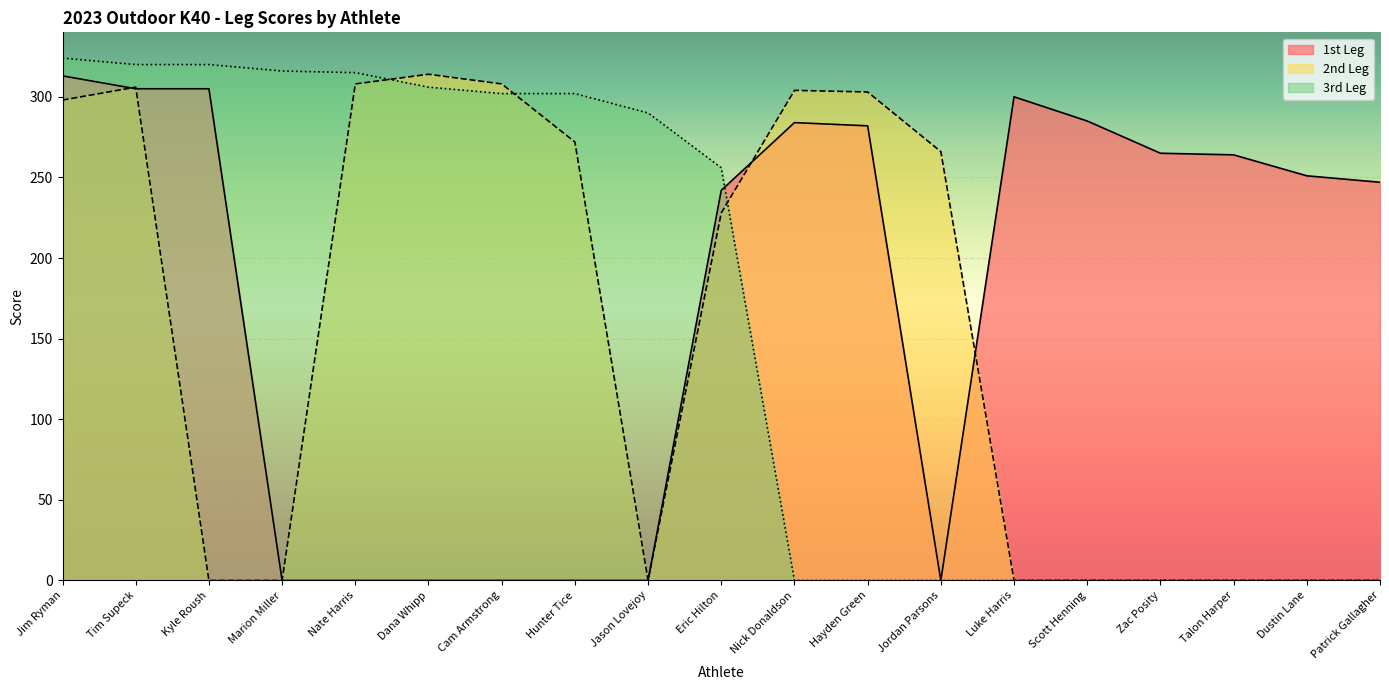

Which series has the largest range (max minus min)?

3rd Leg